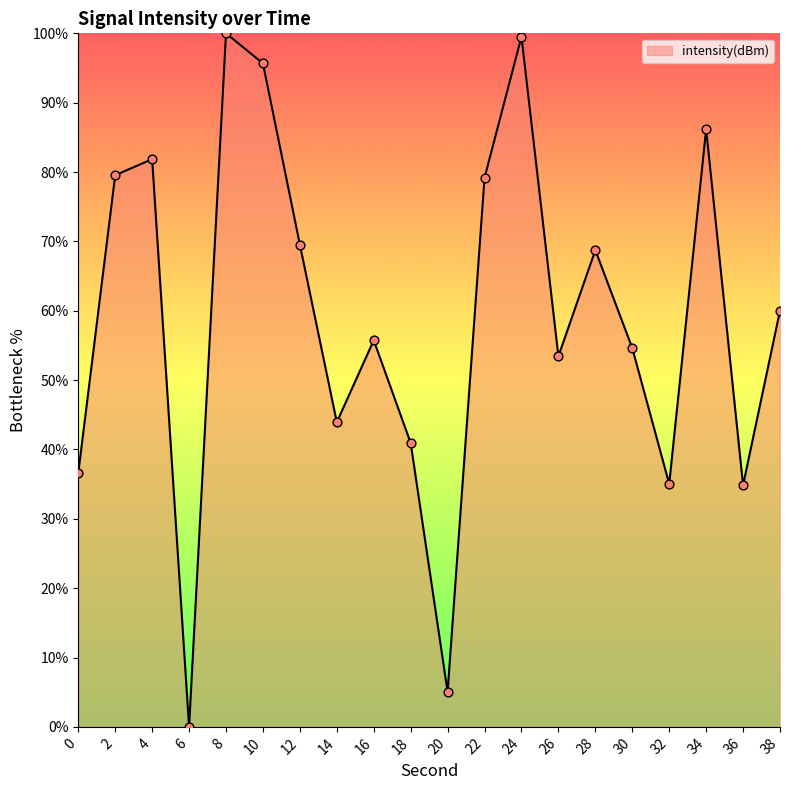

Between 32 and 38, which is larger?

38